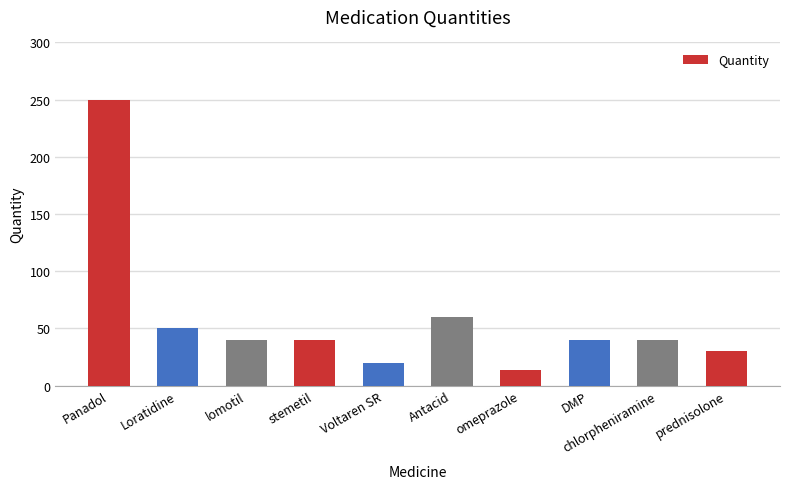

What position from the right is stemetil?

7